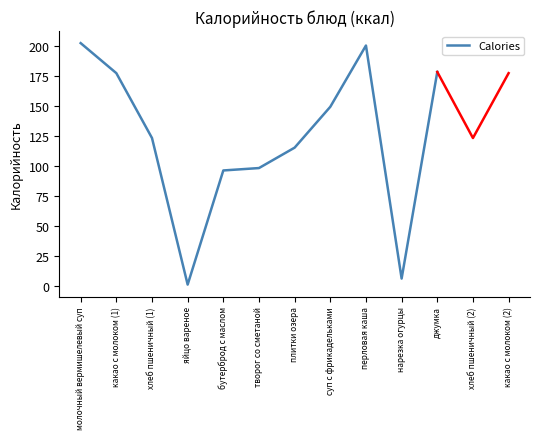

Is it true that the value at хлеб пшеничный (1) is 123?

True